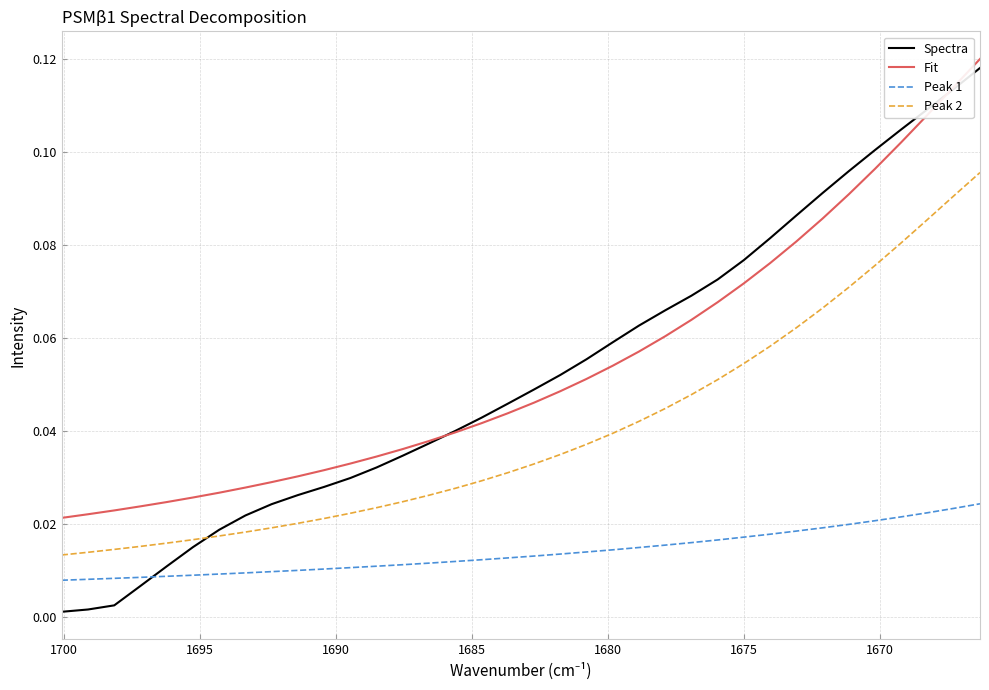

True or false: Fit has a value of 0.0 at 19.

False